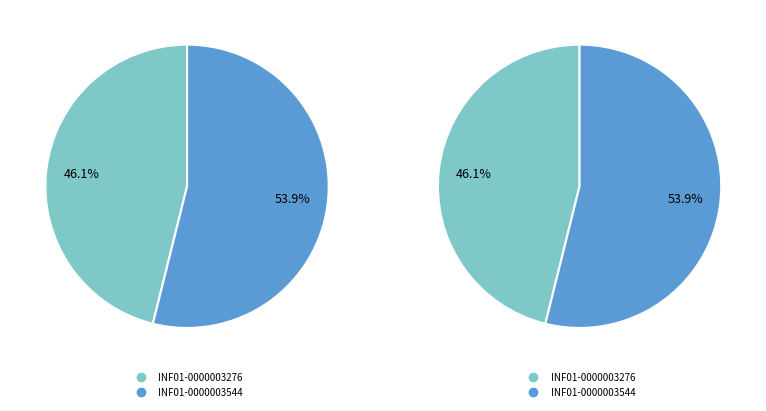

Does INF01-0000003276 represent more than half of the total?

No